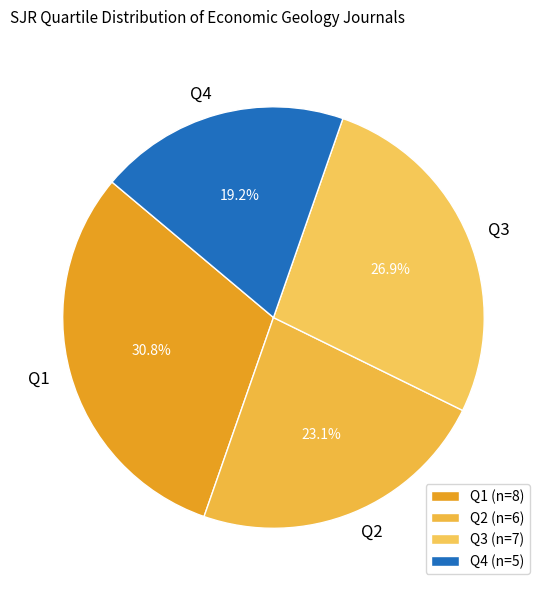

Count the number of slices in the pie.

4